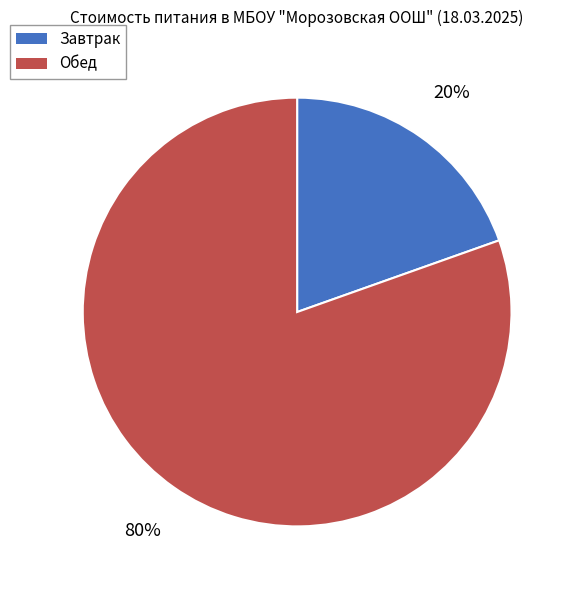

To the nearest percent, what is the average slice percentage?

50%